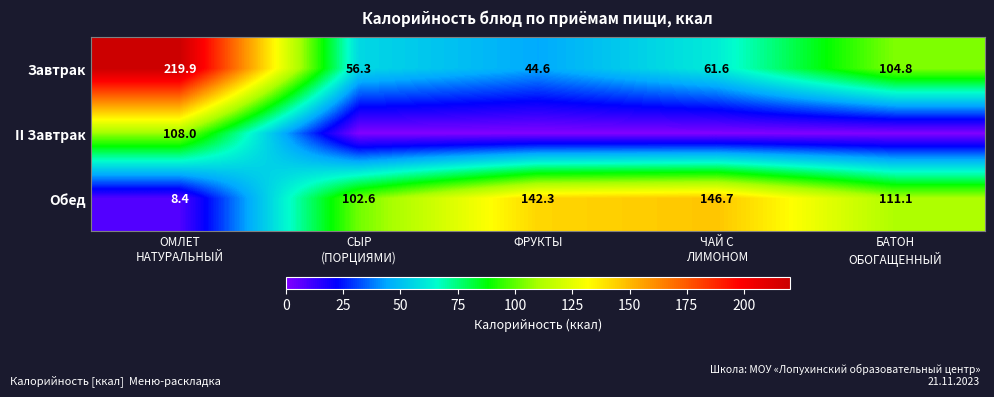

Count the number of categories in the chart.

5